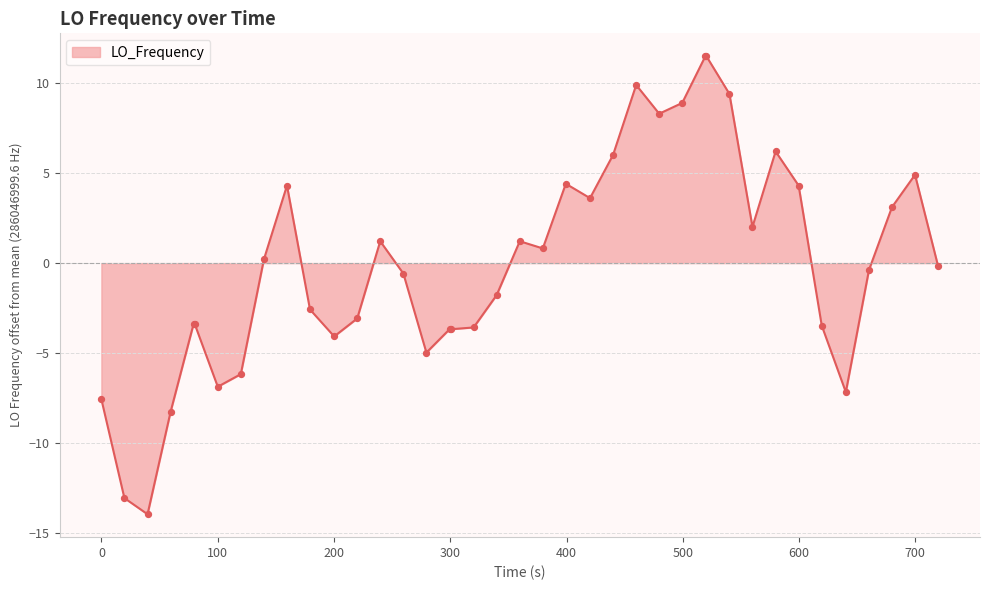

What is the minimum value shown in the chart?

-14.0